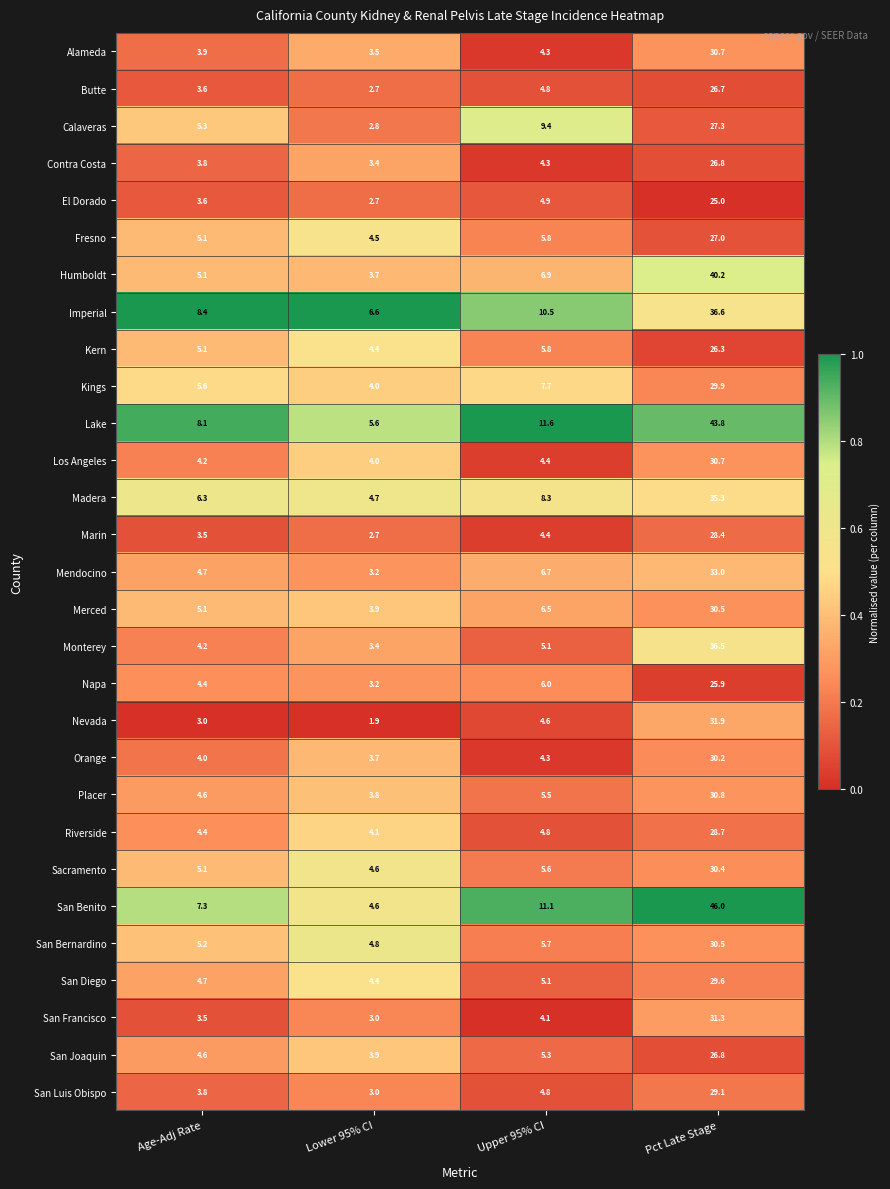

What is the sum of all Kings values?

47.2